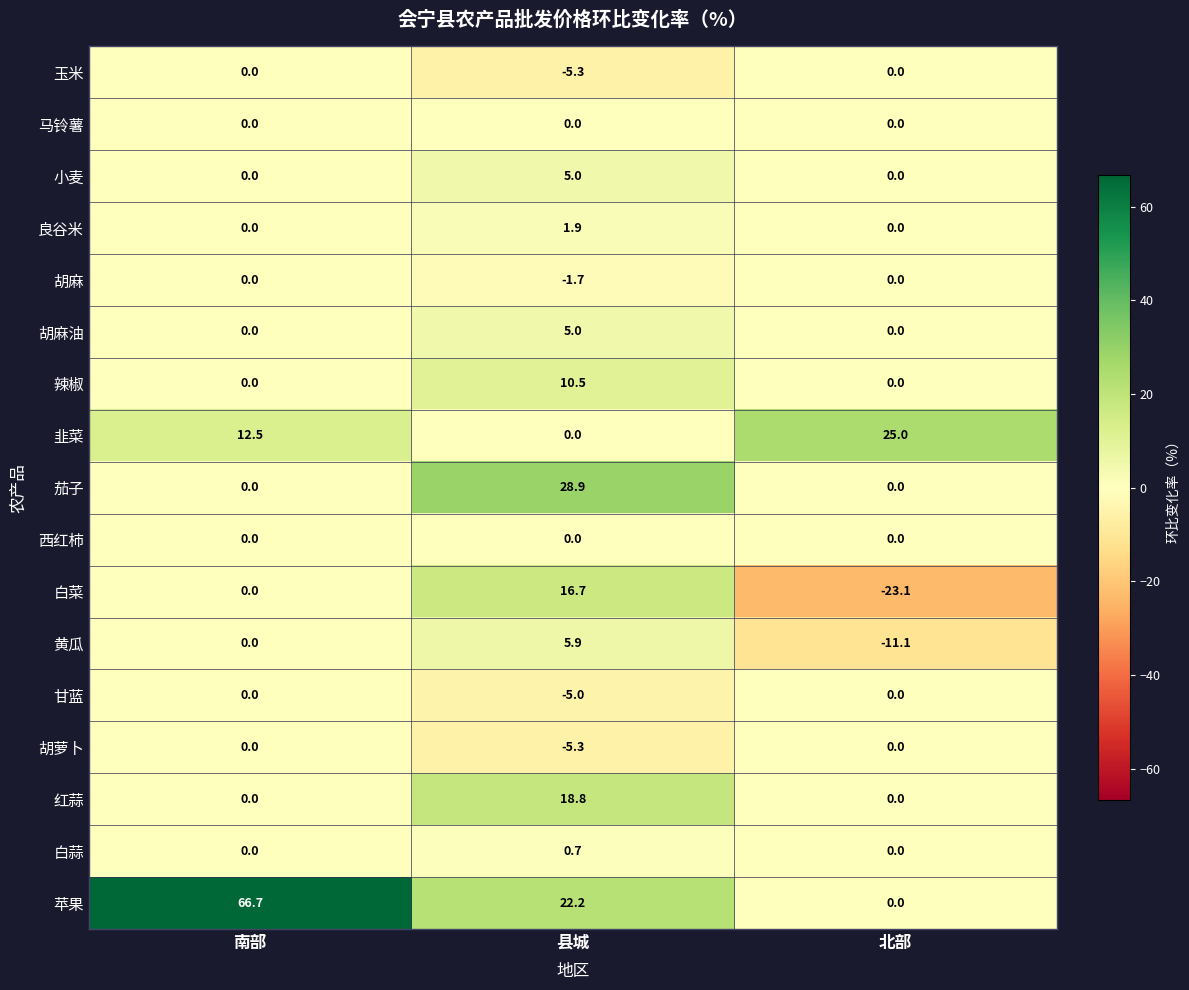

What is the total value across all series at 南部?

79.2